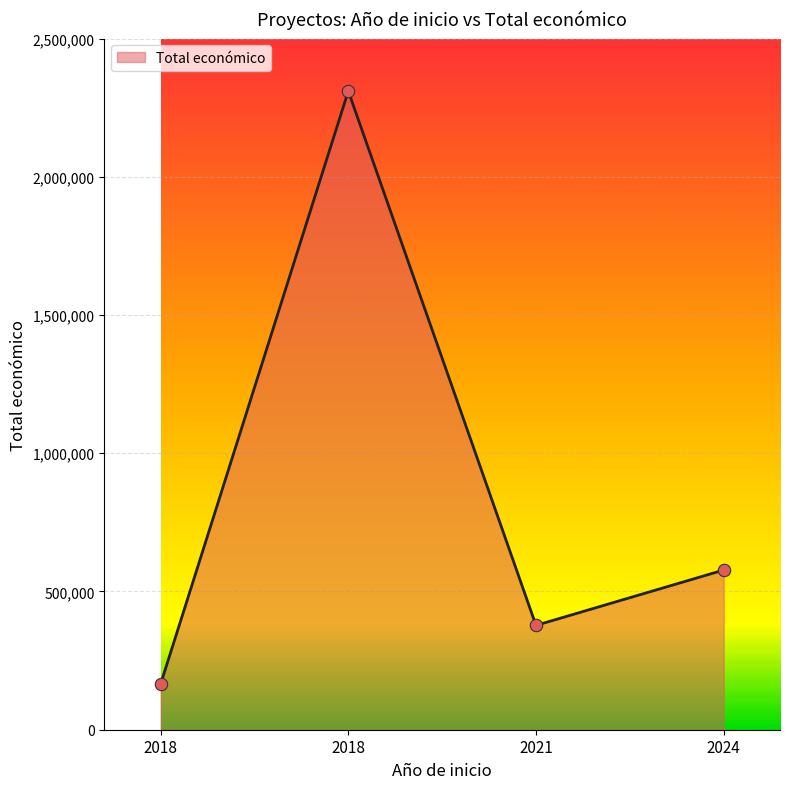

What is the ratio of the value at 2018 to the value at 2024?

4.0